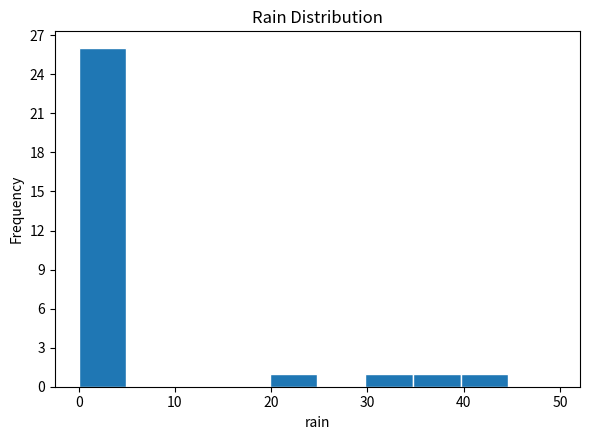

Over which range of the x-axis is the bar tallest?

0 to 5